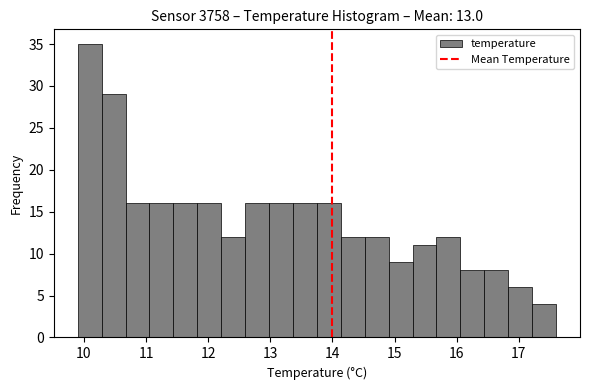

Read against the x-axis, roughly where is the centre of the tallest bar?

10.1